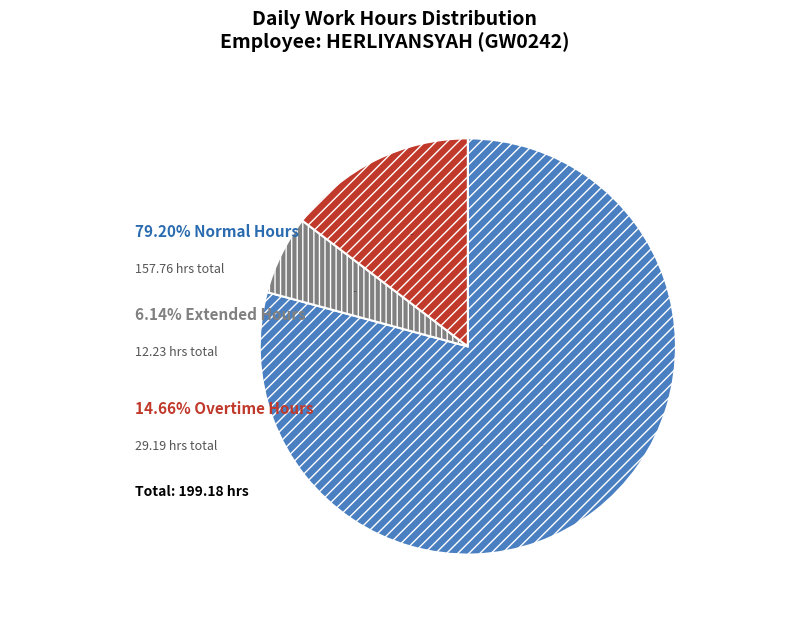

Does any single category account for the majority?

Yes